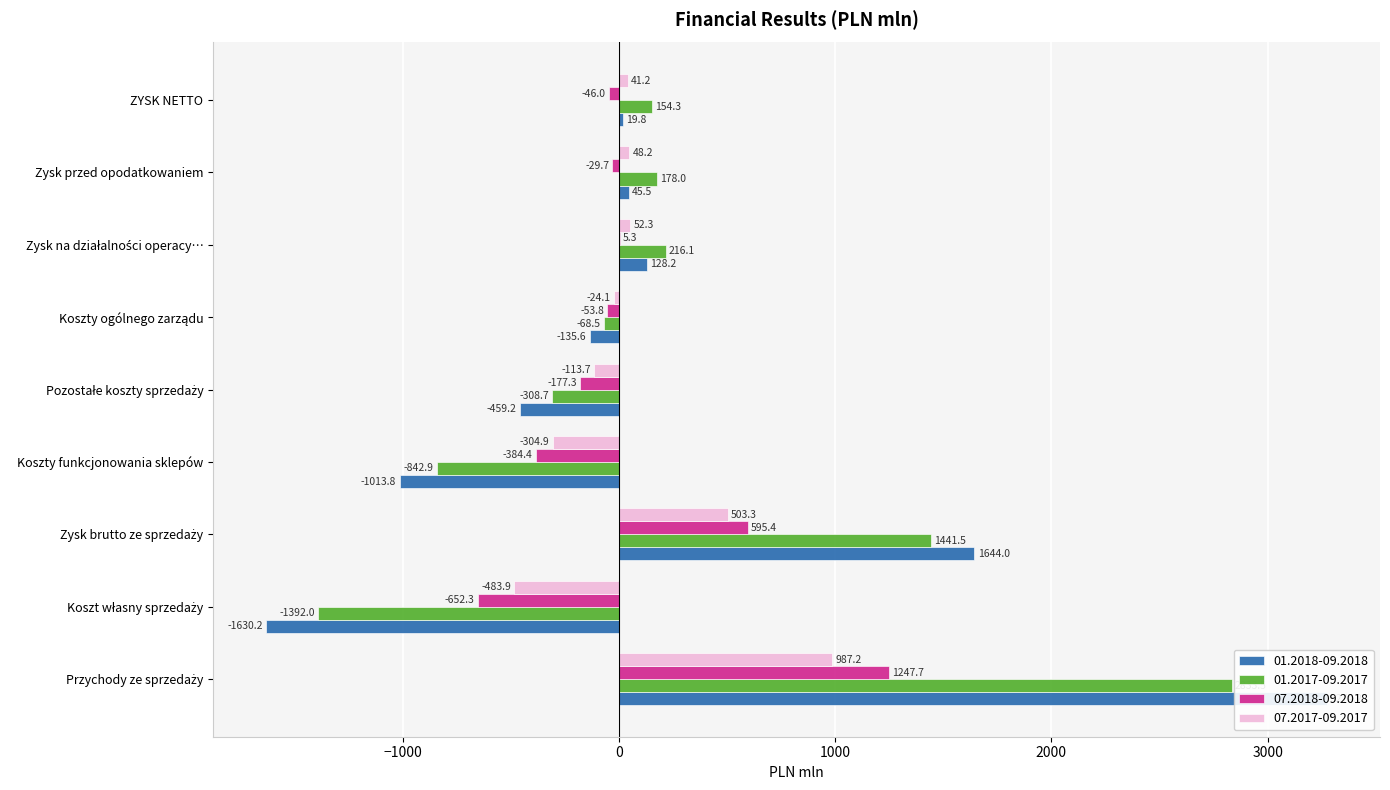

Reading left to right, list all the values displayed in this chart.

01.2018-09.2018: 3274.2	-1630.2	1644.0	-1013.8	-459.2	-135.6	128.2	45.5	19.8
01.2017-09.2017: 2833.5	-1392.0	1441.5	-842.9	-308.7	-68.5	216.1	178.0	154.3
07.2018-09.2018: 1247.7	-652.3	595.4	-384.4	-177.3	-53.8	5.3	-29.7	-46.0
07.2017-09.2017: 987.2	-483.9	503.3	-304.9	-113.7	-24.1	52.3	48.2	41.2